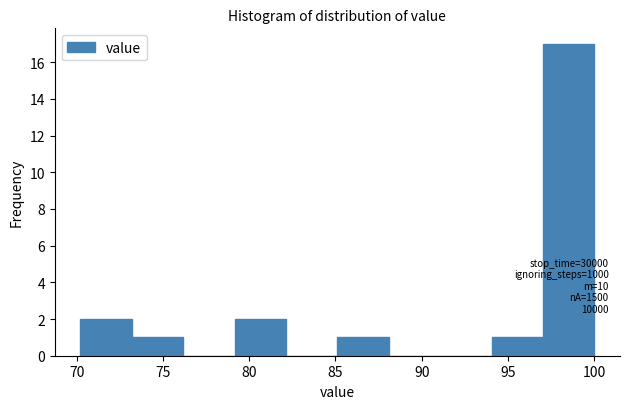

Over which range of the x-axis is the bar tallest?

97 to 100